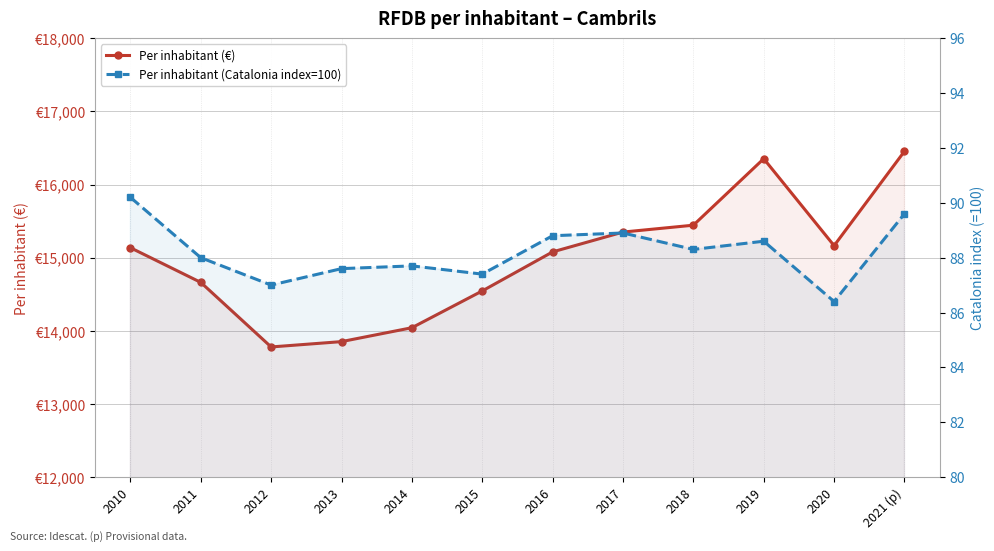

What is the spread (max minus min) of values at 2014?

13954.3